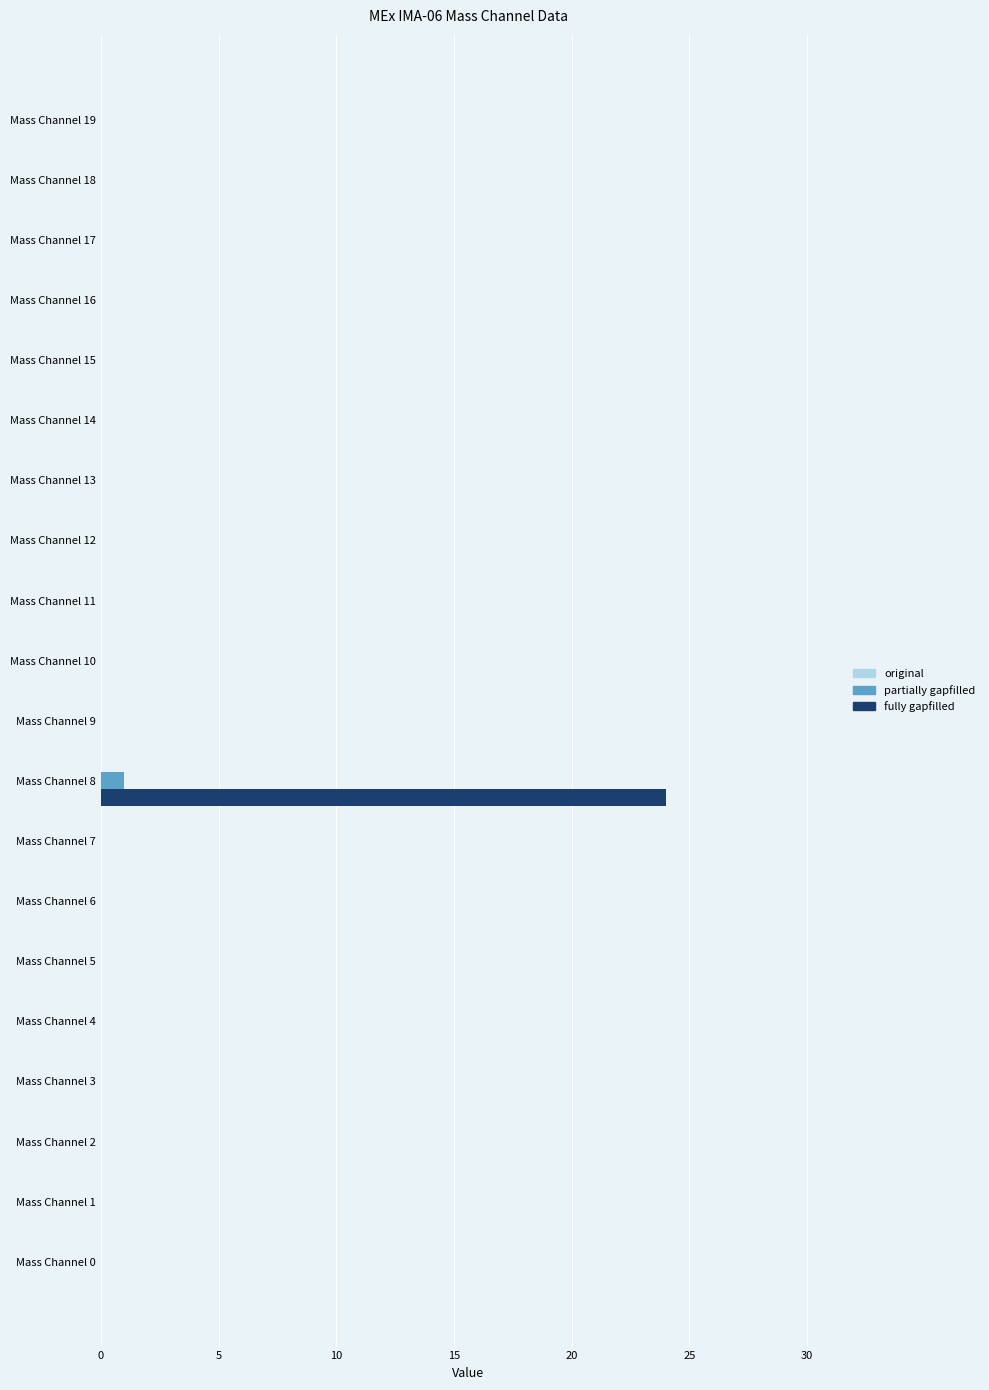

What is the sum of all fully gapfilled values?

24